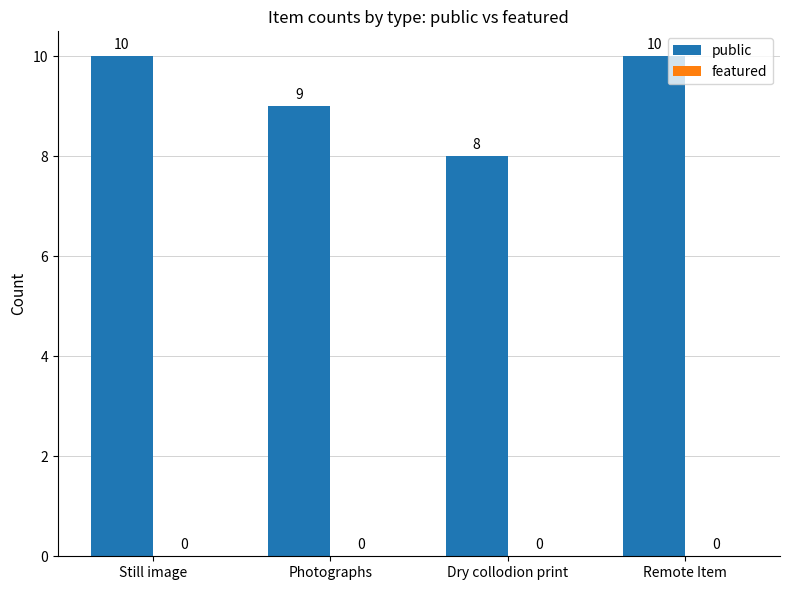

What is the average value?

9